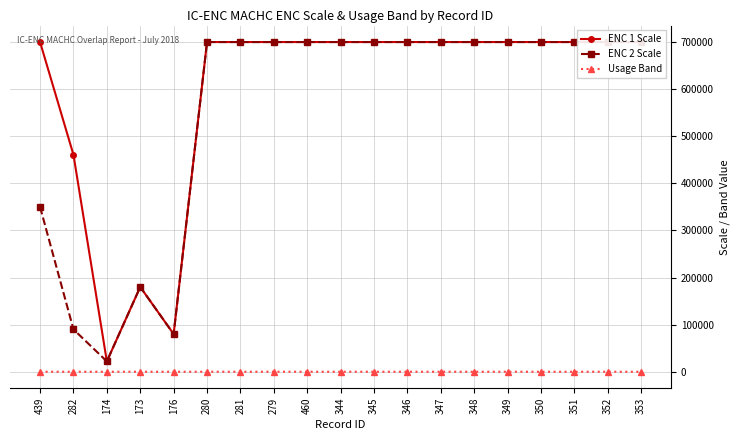

True or false: Usage Band and ENC 2 Scale cross at least once.

False